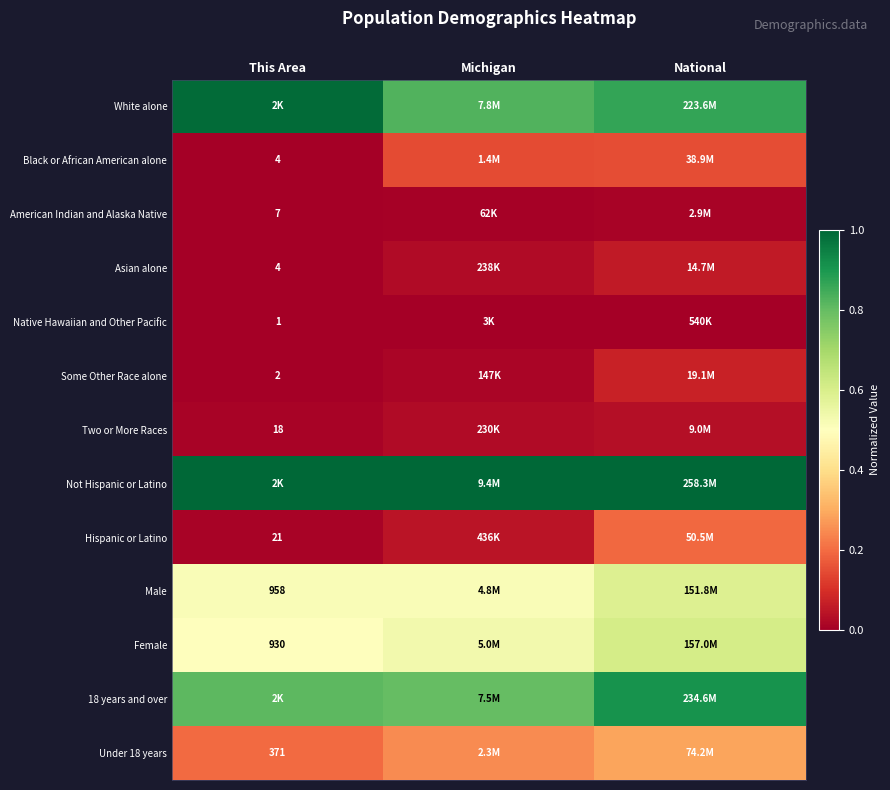

How many series are shown in this chart?

13